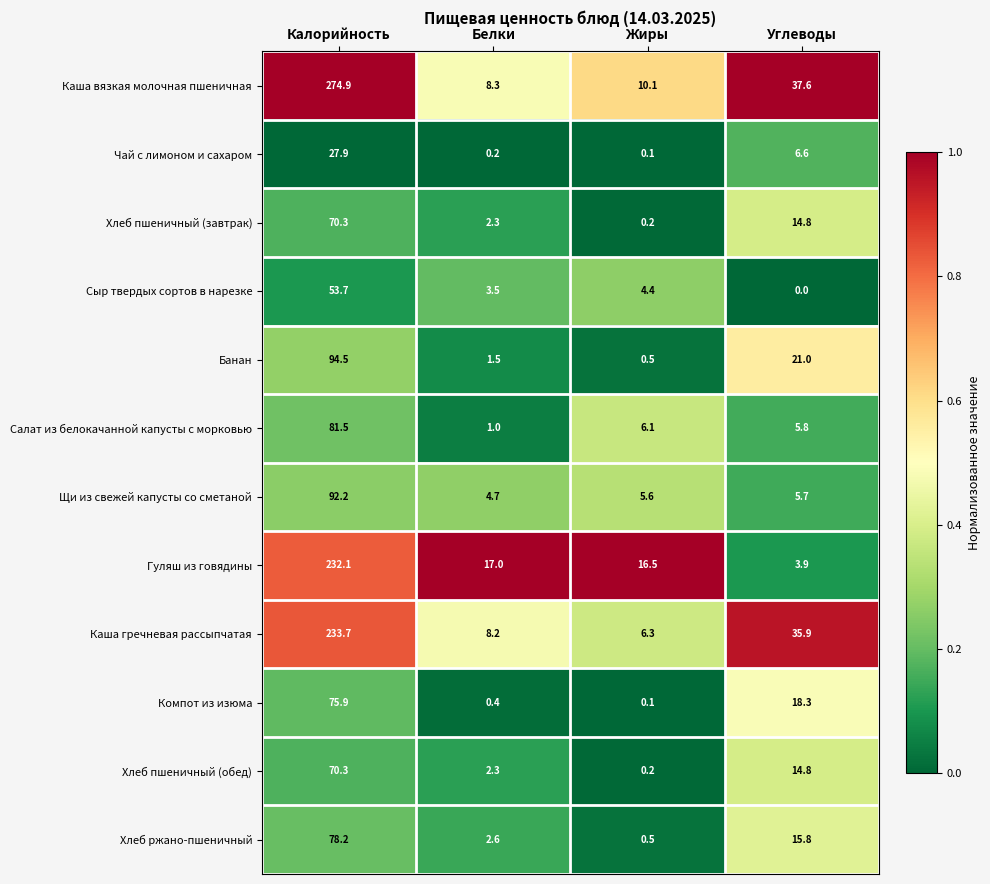

Where does the Банан series first go above 21?

Калорийность